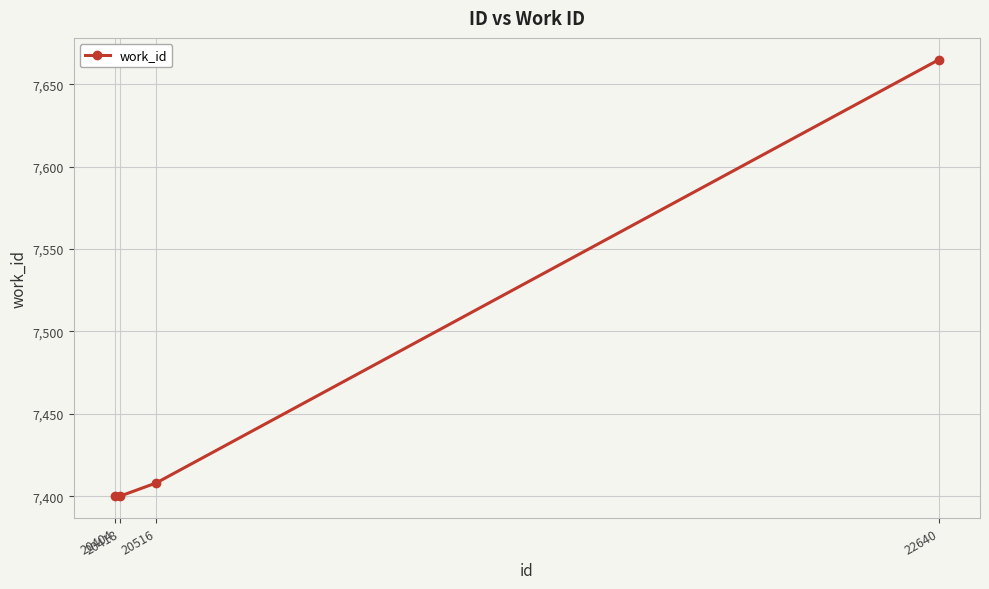

The chart shows a value of 4005 at 20516. True or false?

False